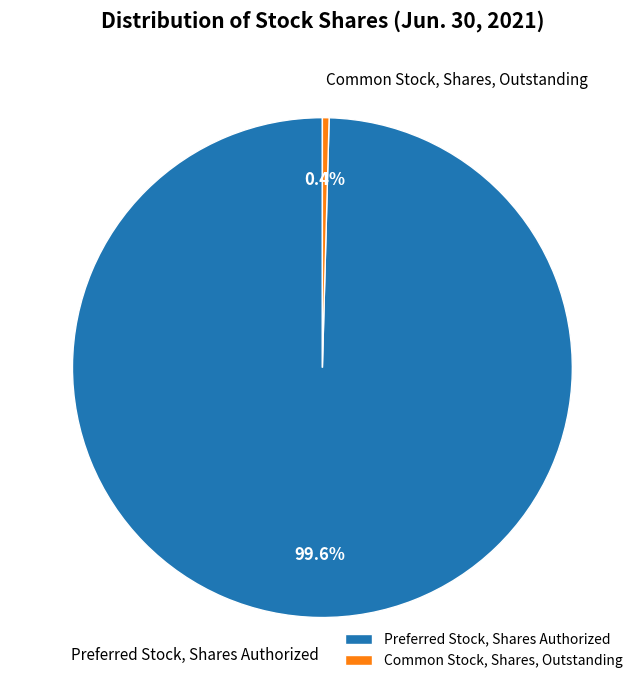

To the nearest percent, what portion does Preferred Stock, Shares Authorized represent?

100%